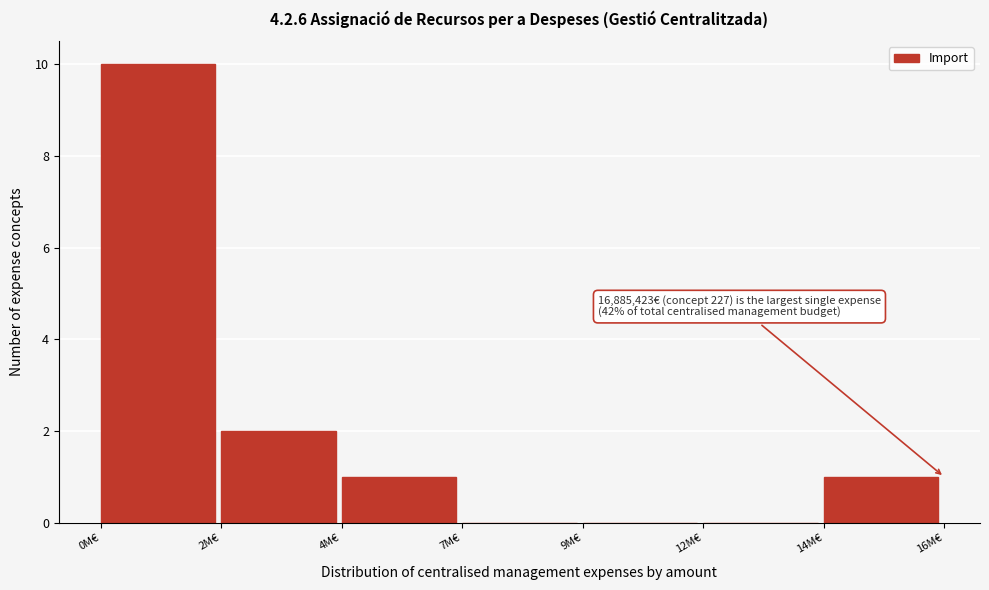

Reading left to right, list all the values displayed in this chart.

0M€=10	2M€=2	4M€=1	7M€=0	9M€=0	12M€=0	14M€=1